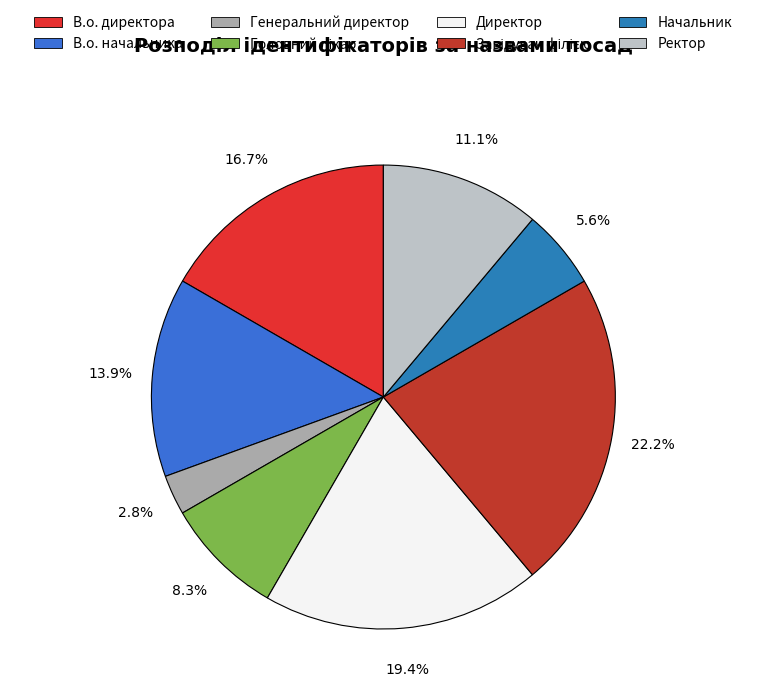

What percentage do В.о. директора and Генеральний директор together represent?

19.4%